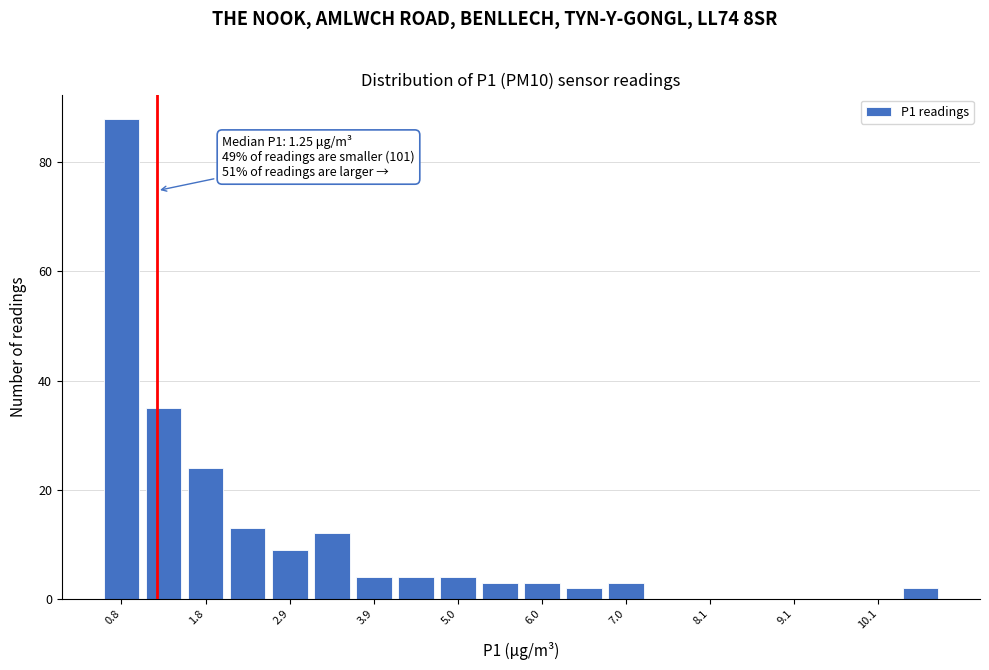

Around what value on the x-axis is the tallest bar? Give the approximate position of its centre, as read against the axis.

0.8